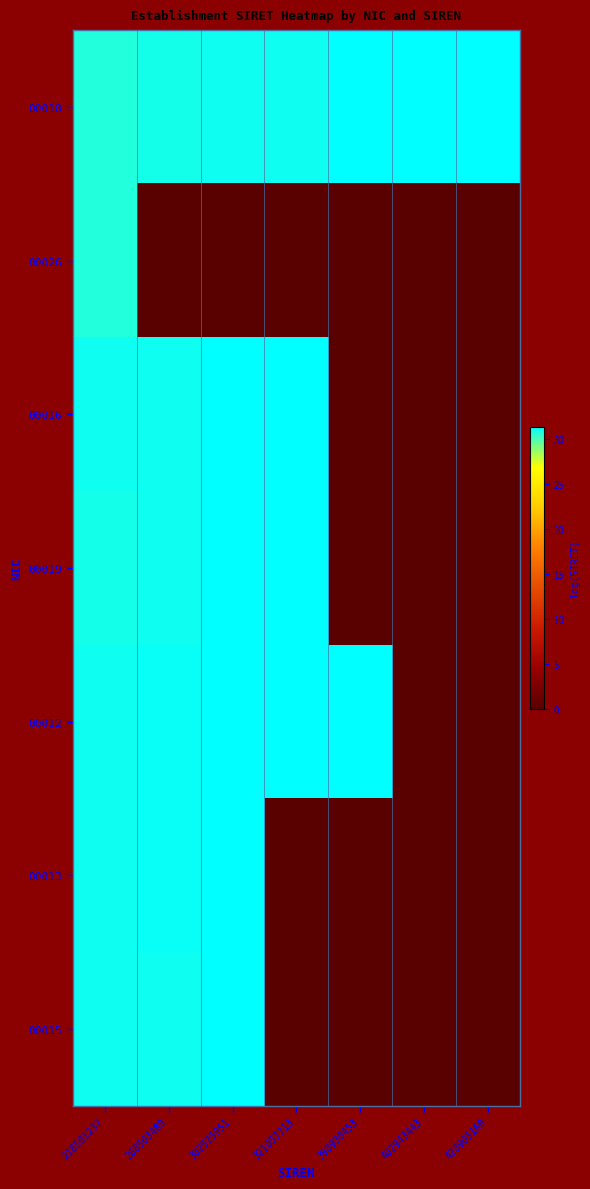

Reading right to left, list all the values displayed in this chart.

00018: 428905160=31.4	402943443=31.3	398930453=31.3	321057713=31.1	302525951=31.0	268503489=30.9	218501237=30.7
00026: 428905160=0.0	402943443=0.0	398930453=0.0	321057713=0.0	302525951=0.0	268503489=0.0	218501237=30.7
00016: 428905160=0.0	402943443=0.0	398930453=0.0	321057713=31.4	302525951=31.3	268503489=31.2	218501237=31.0
00019: 428905160=0.0	402943443=0.0	398930453=0.0	321057713=31.4	302525951=31.3	268503489=31.1	218501237=30.9
00012: 428905160=0.0	402943443=0.0	398930453=31.3	321057713=31.3	302525951=31.3	268503489=31.2	218501237=31.1
00013: 428905160=0.0	402943443=0.0	398930453=0.0	321057713=0.0	302525951=31.4	268503489=31.2	218501237=31.1
00015: 428905160=0.0	402943443=0.0	398930453=0.0	321057713=0.0	302525951=31.4	268503489=31.1	218501237=31.1